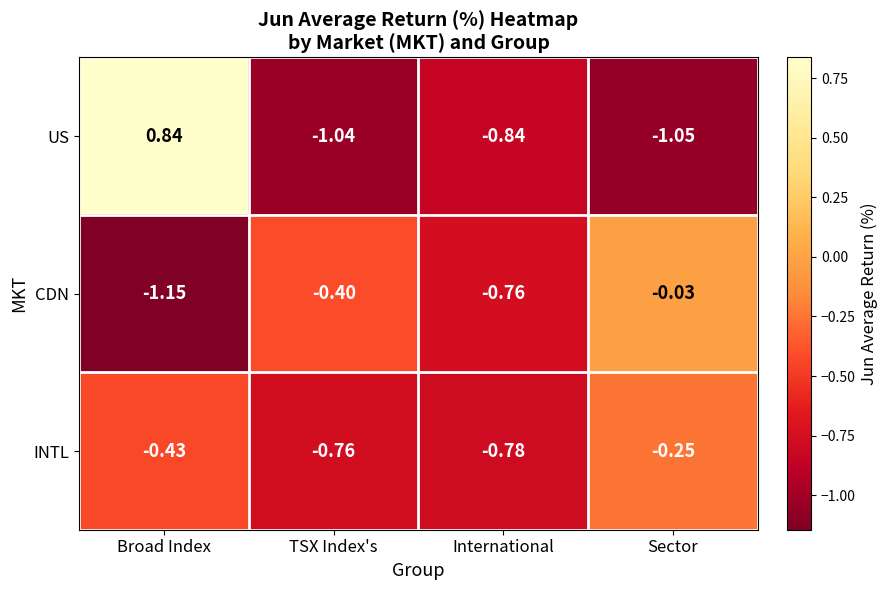

Rank the series at International from lowest to highest value.

US, INTL, CDN